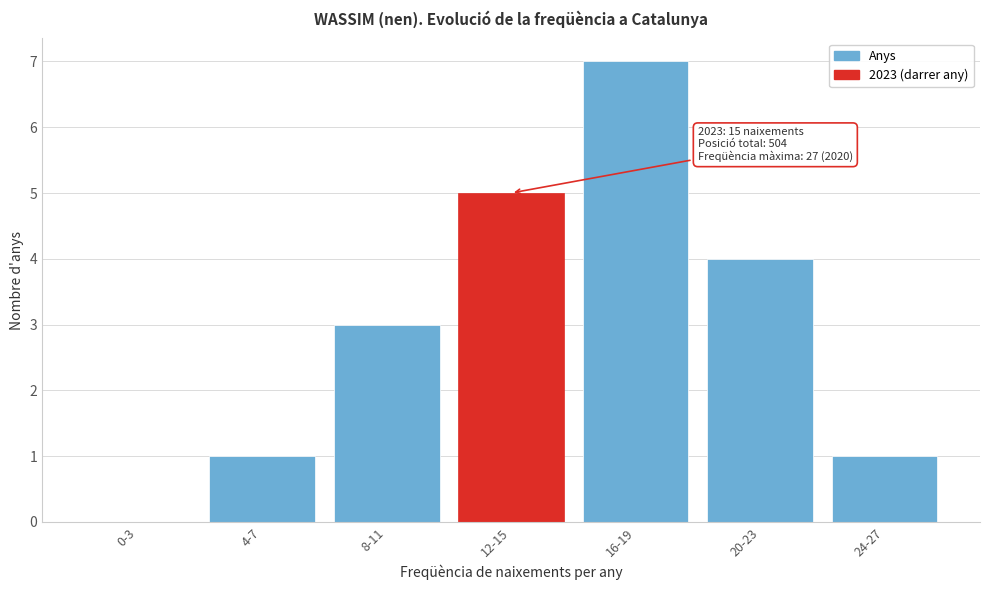

Reading left to right, extract all data points from this chart.

0-3=0	4-7=1	8-11=3	12-15=5	16-19=7	20-23=4	24-27=1